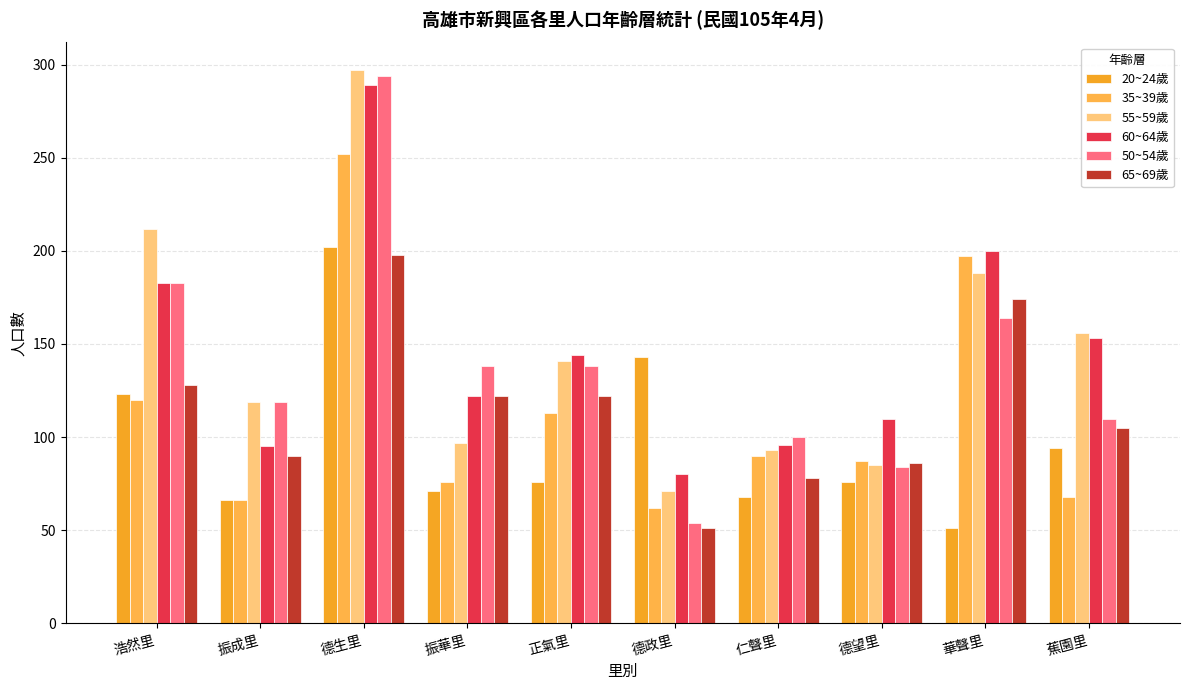

At how many categories does at least one series exceed 120?

7